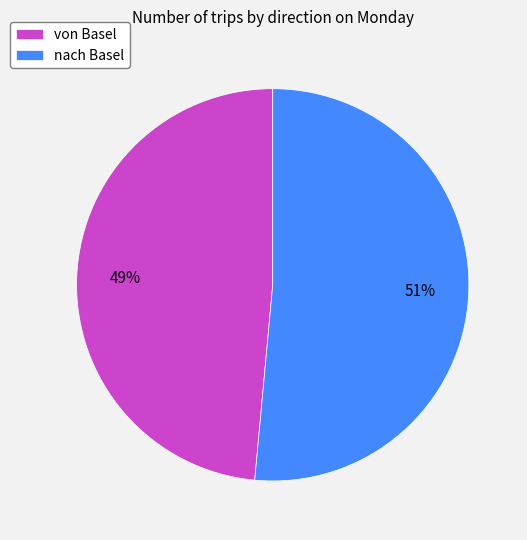

Which category has the biggest portion of the pie?

nach Basel